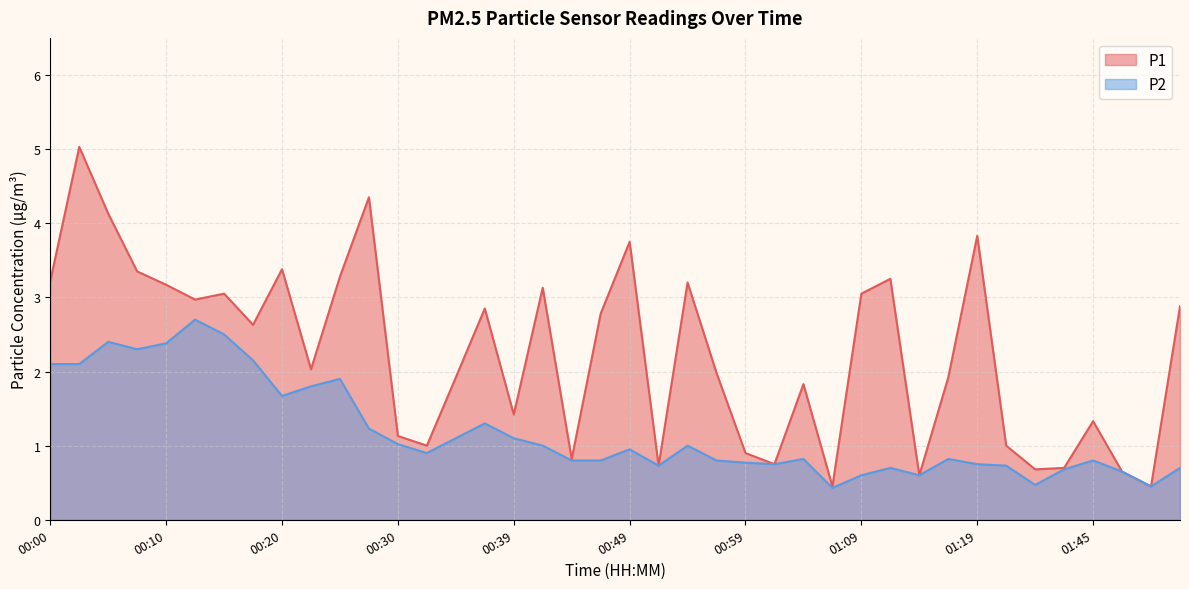

What is the difference between the maximum and minimum values in the P2 series?

2.3